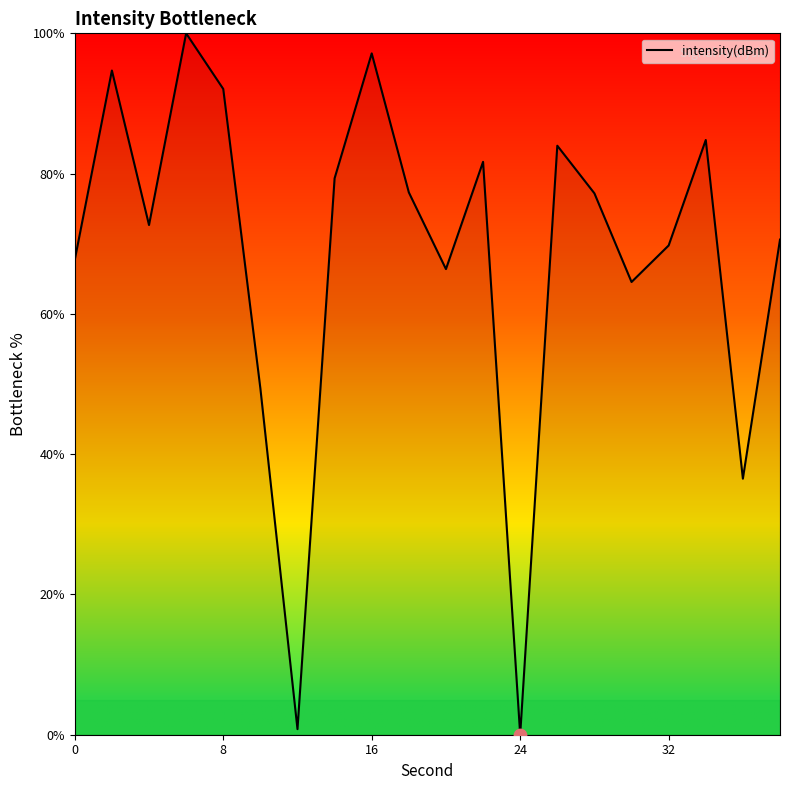

What is the greatest value displayed?

100.0